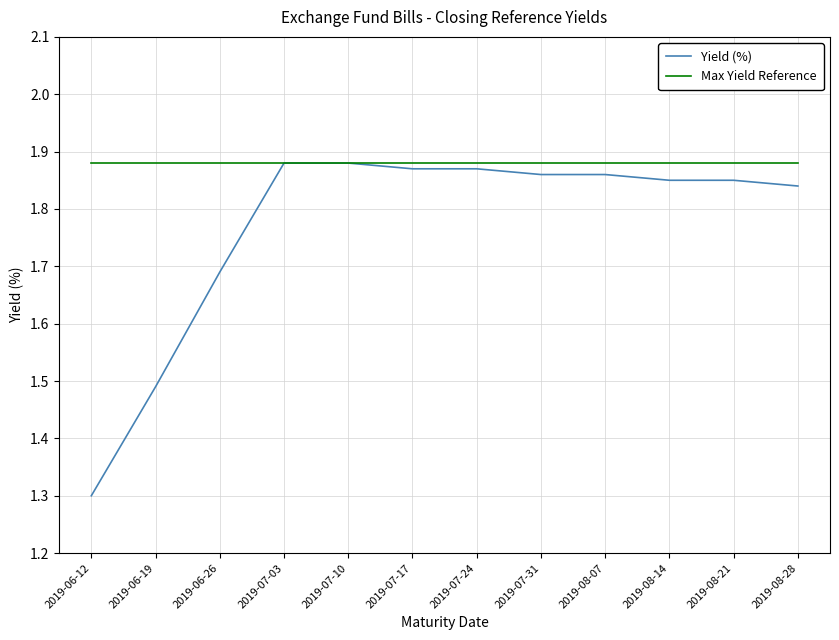

At which label does Yield (%) reach its minimum?

2019-06-12